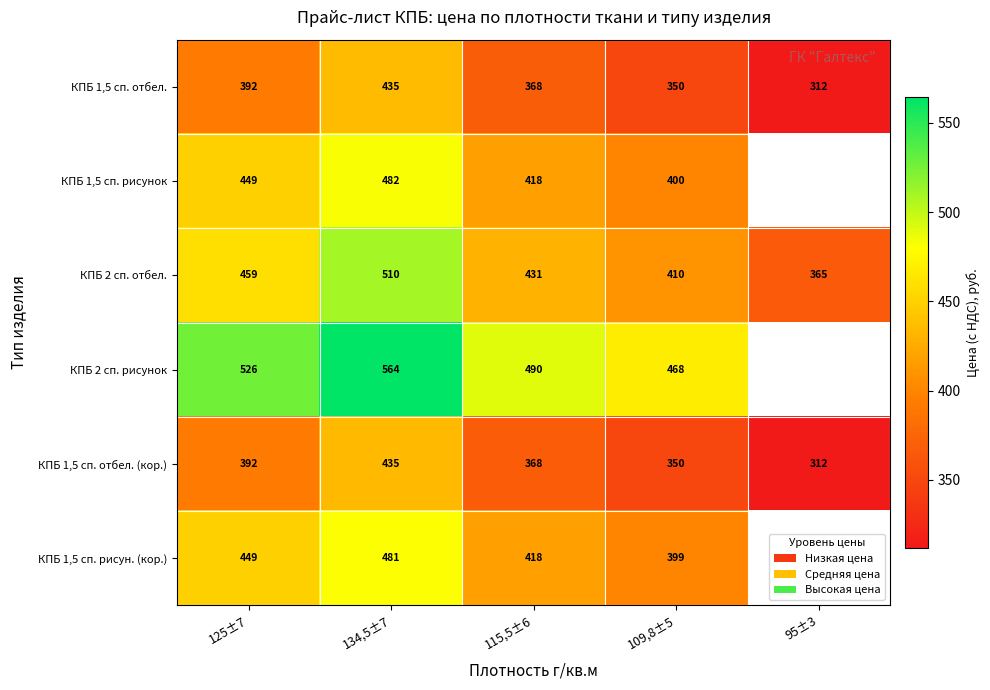

Is the value of КПБ 1,5 сп. отбел. (кор.) at 134,5±7 greater than the value of КПБ 2 сп. рисунок at 109,8±5?

No